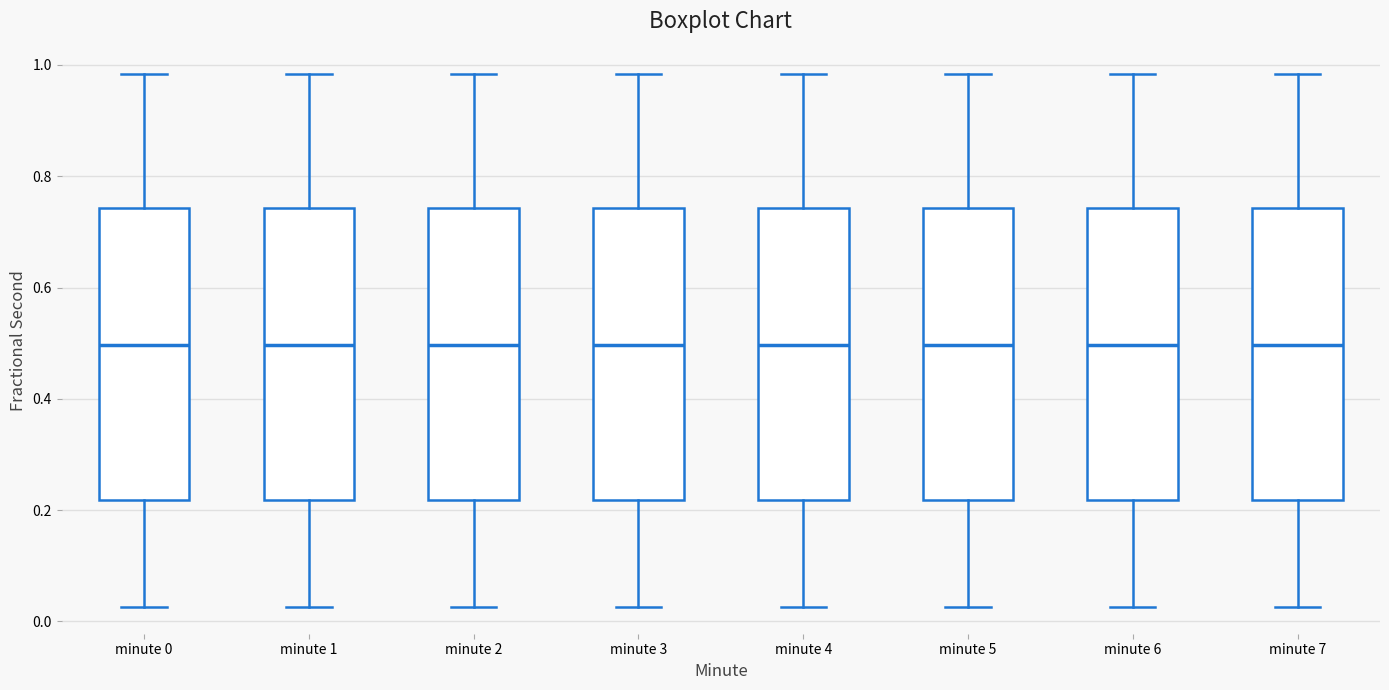

Reading left to right, transcribe this box plot: for each box, give where its median line is, the range the box spans, and where its two whiskers end, as read against the y-axis. The values are not printed on the chart, so give them approximately, as read against the axis.

minute 0: median 0.50, box 0.22 to 0.74, whiskers 0.02 to 0.98
minute 1: median 0.50, box 0.22 to 0.74, whiskers 0.02 to 0.98
minute 2: median 0.50, box 0.22 to 0.74, whiskers 0.02 to 0.98
minute 3: median 0.50, box 0.22 to 0.74, whiskers 0.02 to 0.98
minute 4: median 0.50, box 0.22 to 0.74, whiskers 0.02 to 0.98
minute 5: median 0.50, box 0.22 to 0.74, whiskers 0.02 to 0.98
minute 6: median 0.50, box 0.22 to 0.74, whiskers 0.02 to 0.98
minute 7: median 0.50, box 0.22 to 0.74, whiskers 0.02 to 0.98